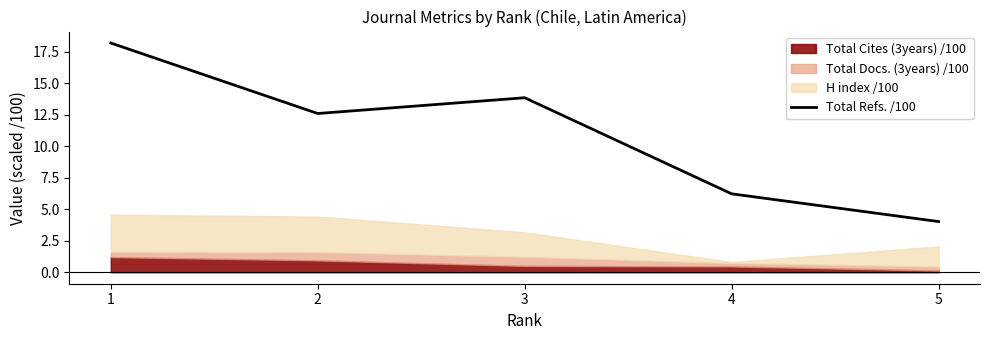

What is the difference between the second highest and second lowest values?

7.6